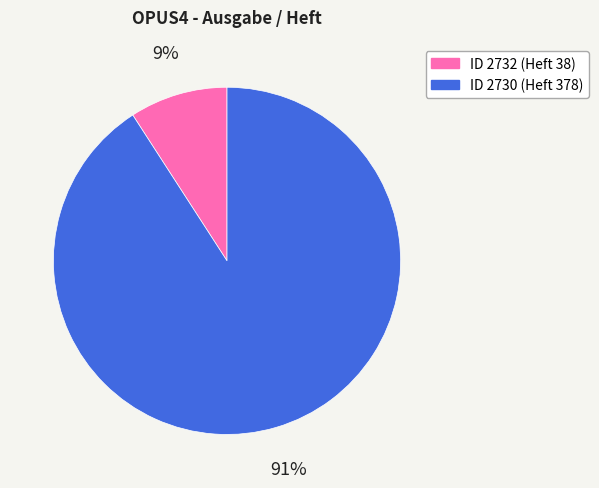

To the nearest percent, what is the average slice percentage?

50%